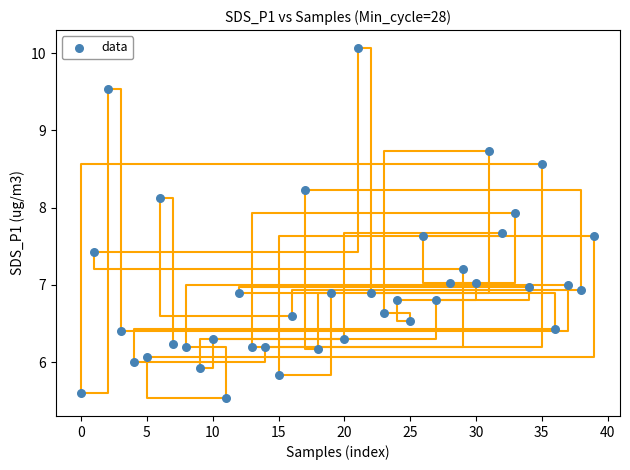

Count the number of points in this scatter plot.

40